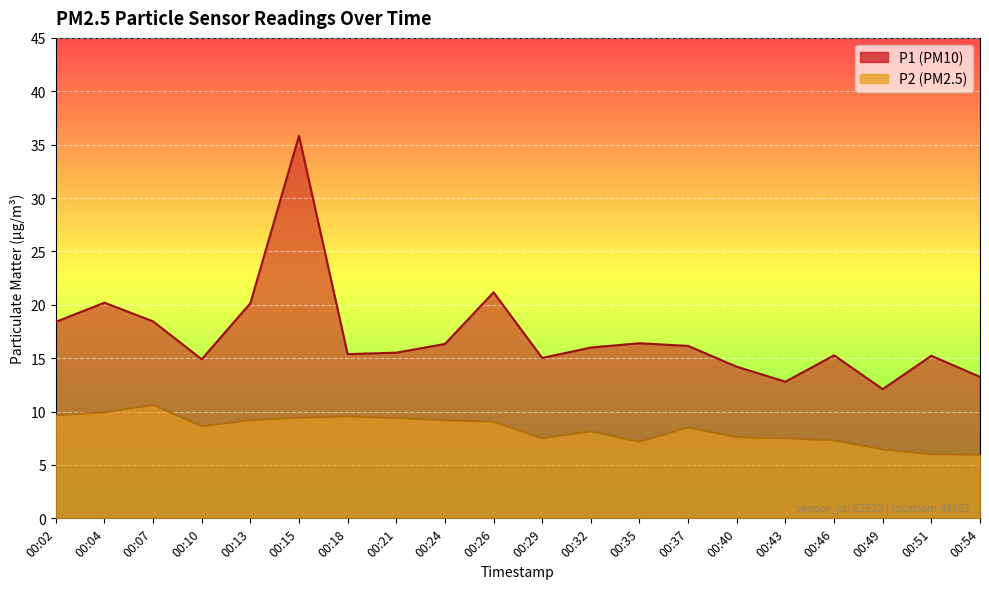

Is the value of P1 at 00:32 greater than the value of P2 at 00:13?

Yes